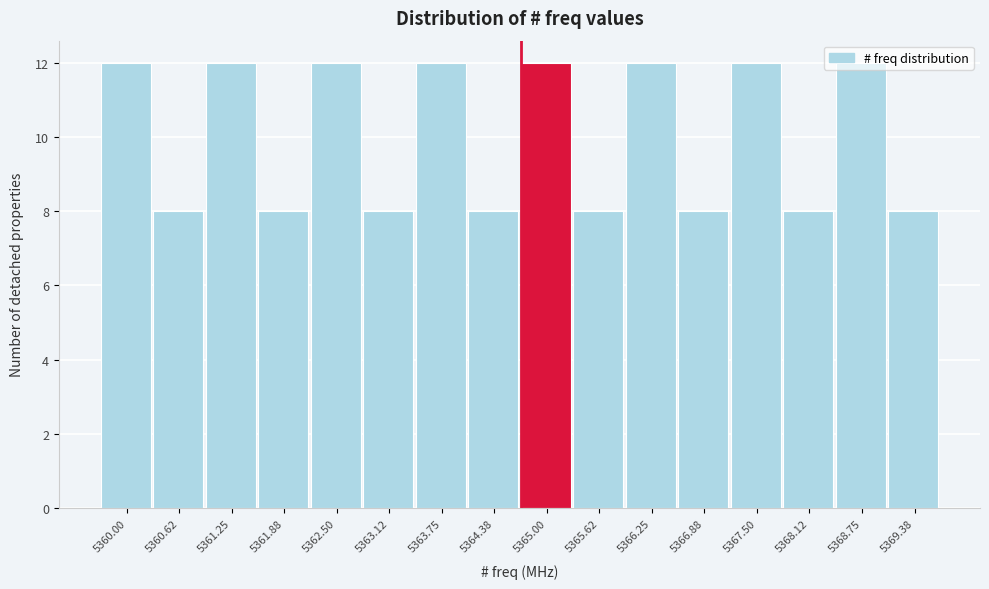

What is the change in value from 5365.00 to 5369.38?

-4